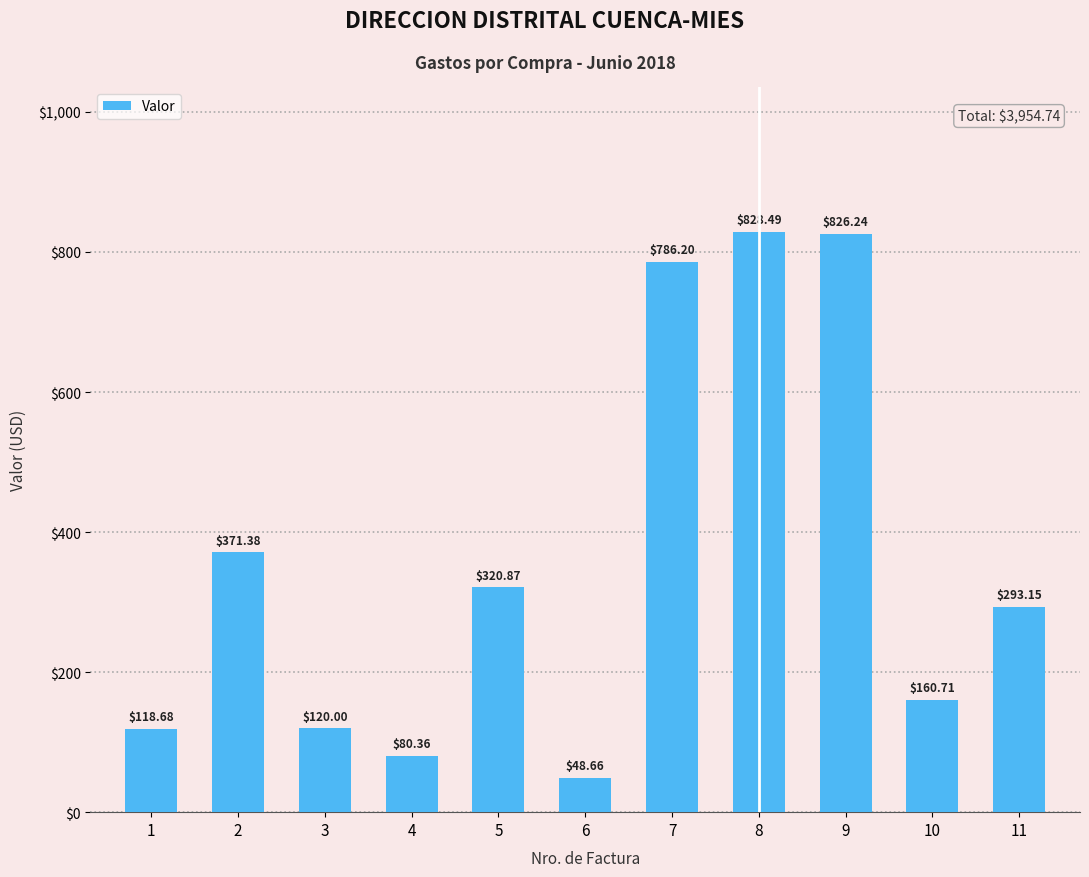

What is the average value?

359.5